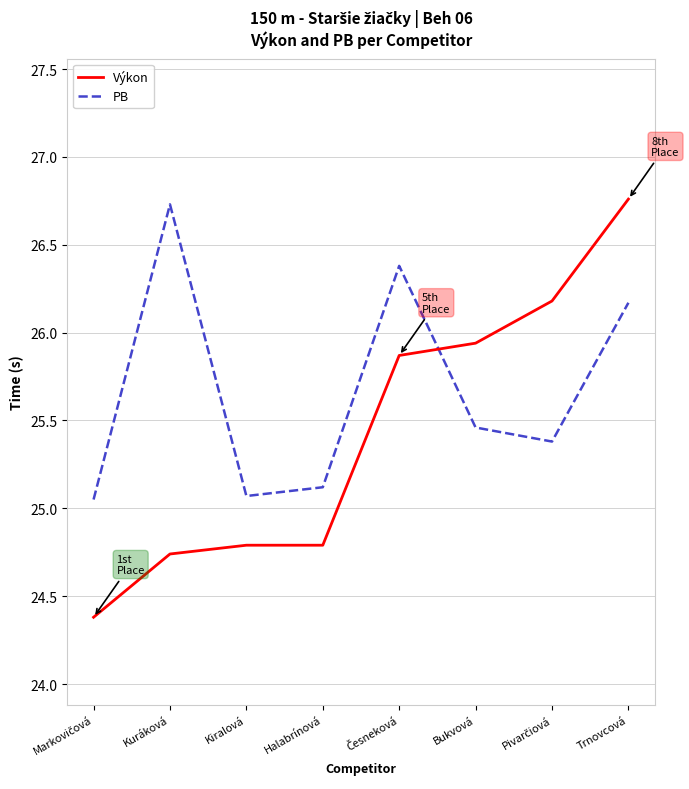

Rank the series by their average value, from highest to lowest.

PB, Výkon